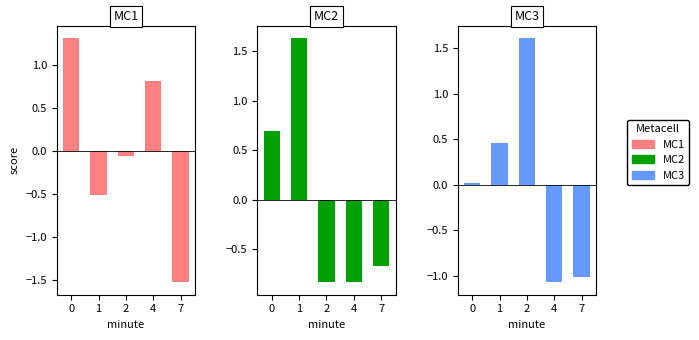

Is it true that MC3 equals 0.2 at 1?

False